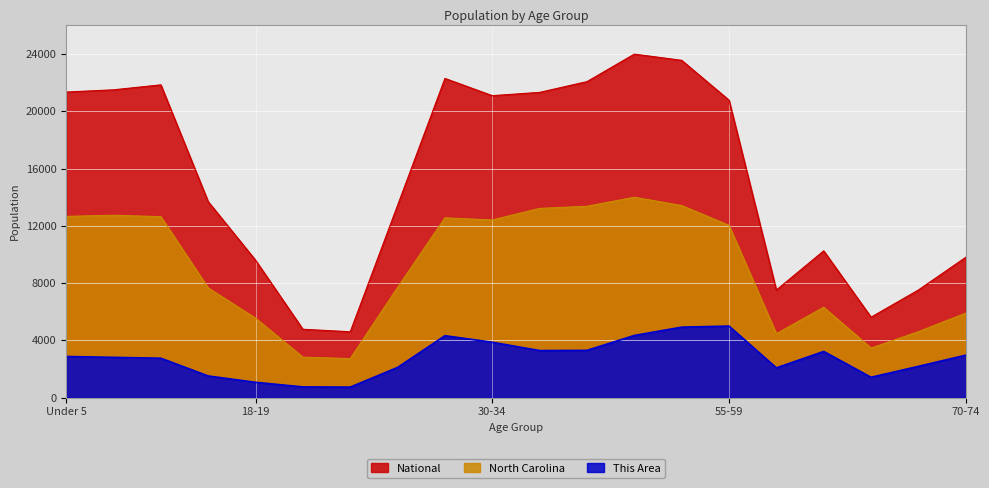

What is the maximum value shown in the chart?

24000.0